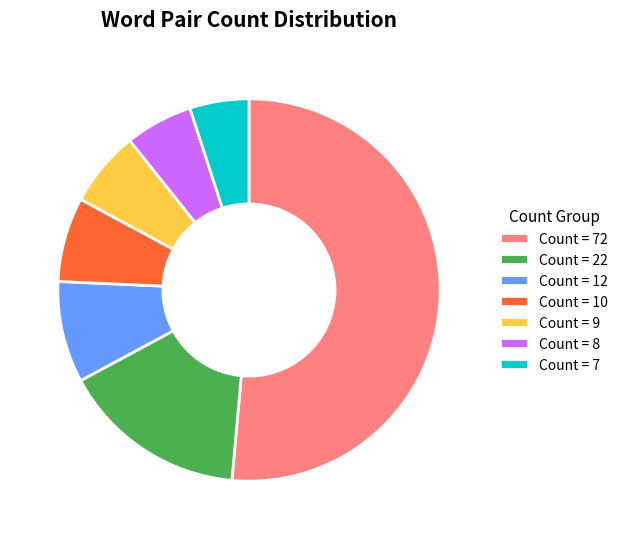

Between Count = 9 and Count = 22, which is larger?

Count = 22